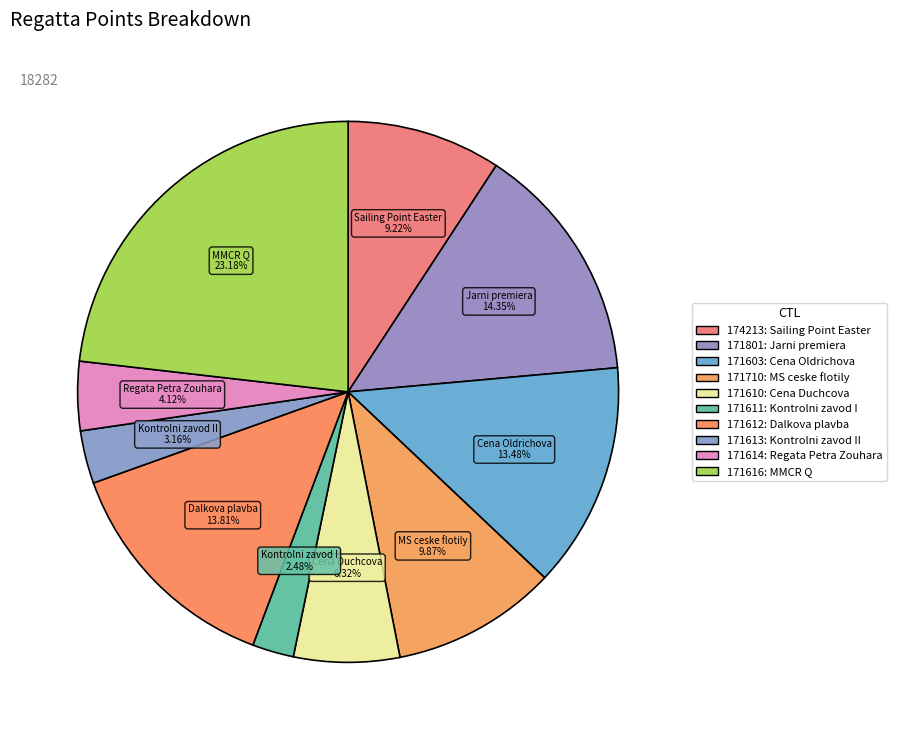

To the nearest percent, what is the difference between the largest and smallest slice percentages?

21%